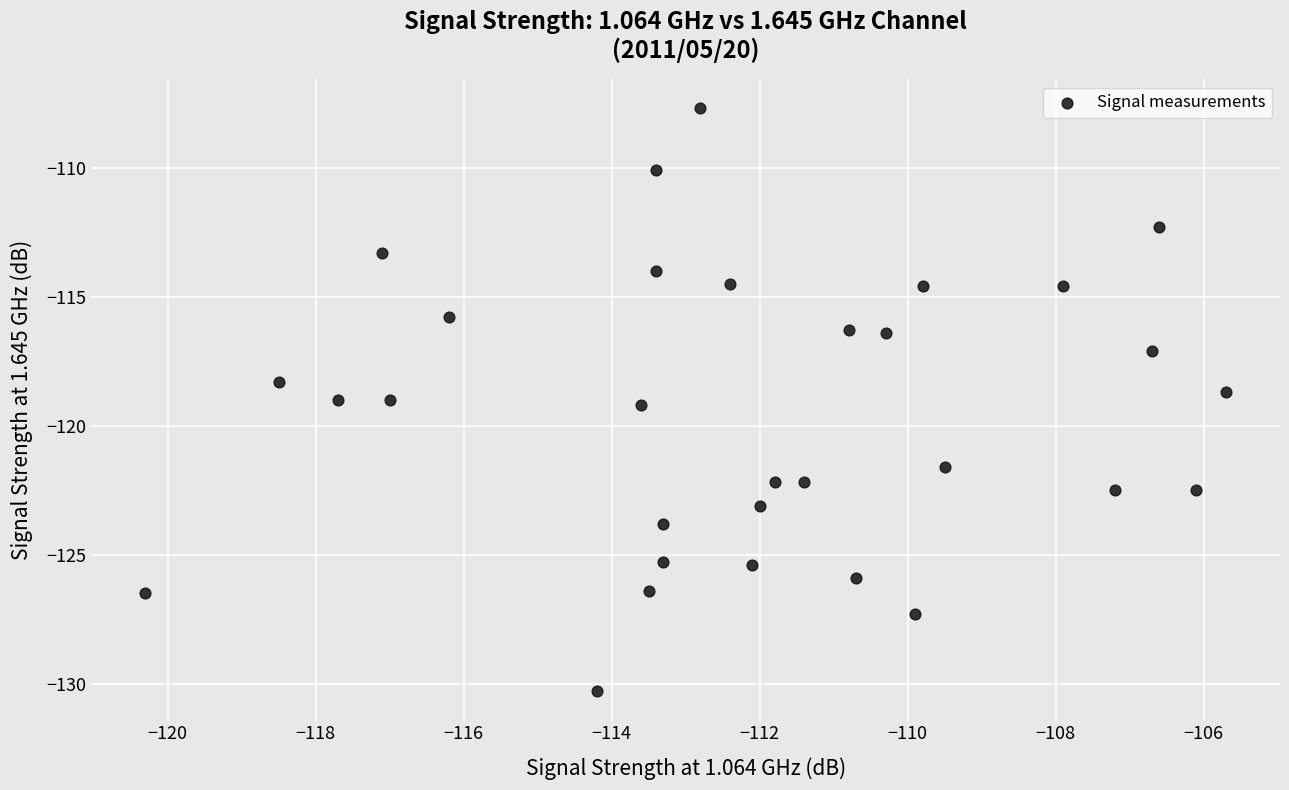

What is the range of Y values (max minus min)?

22.6